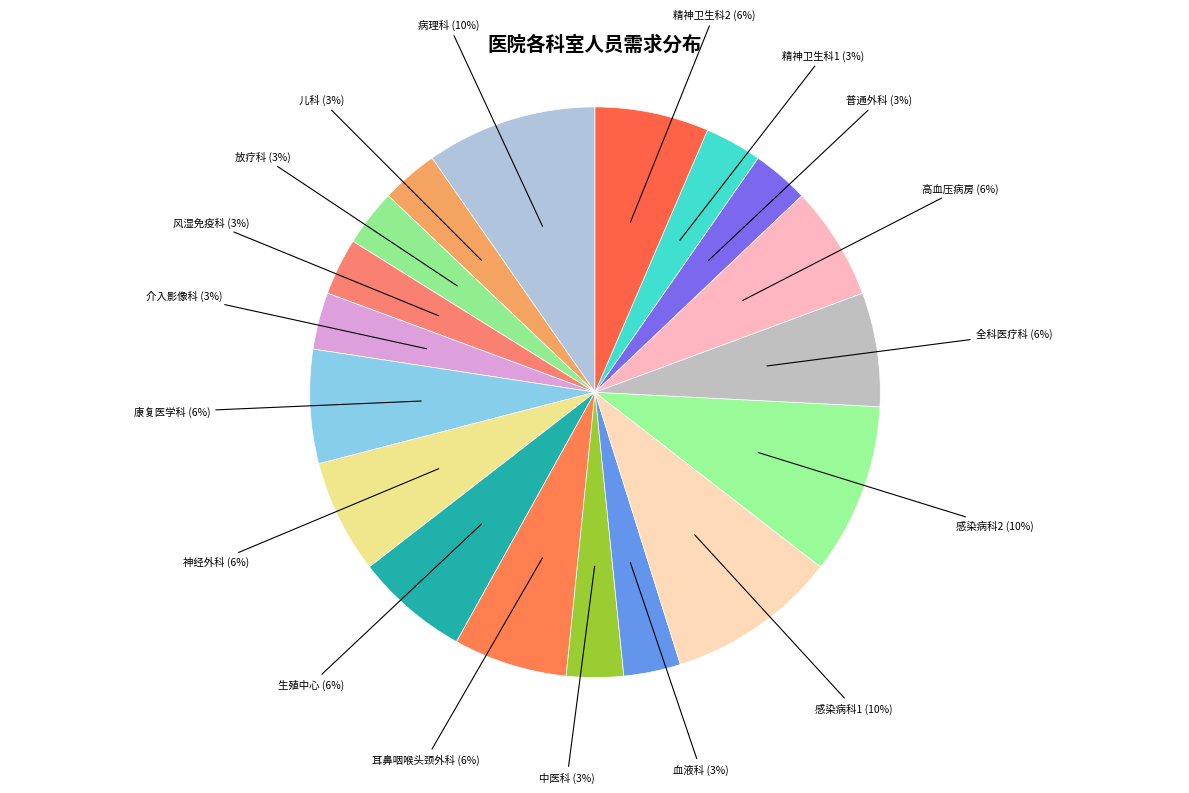

What is the ratio of the value at 放疗科 to the value at 介入影像科?

1.0